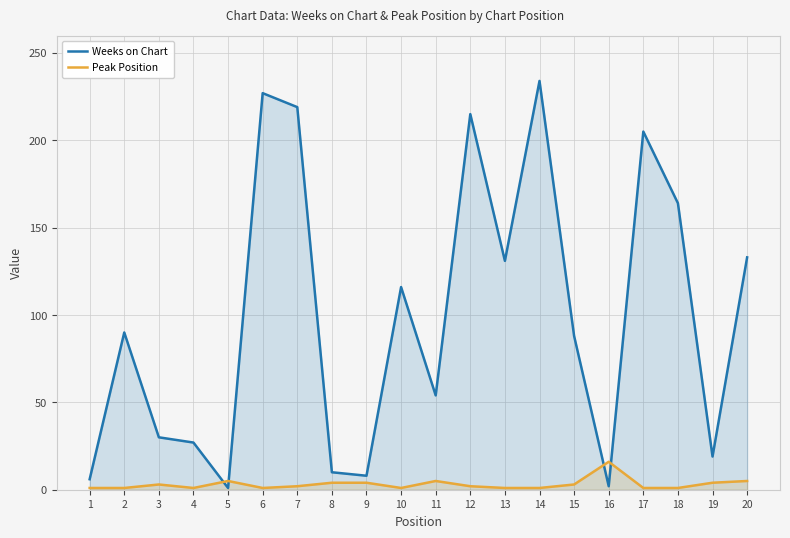

How many lines are shown in the chart?

2